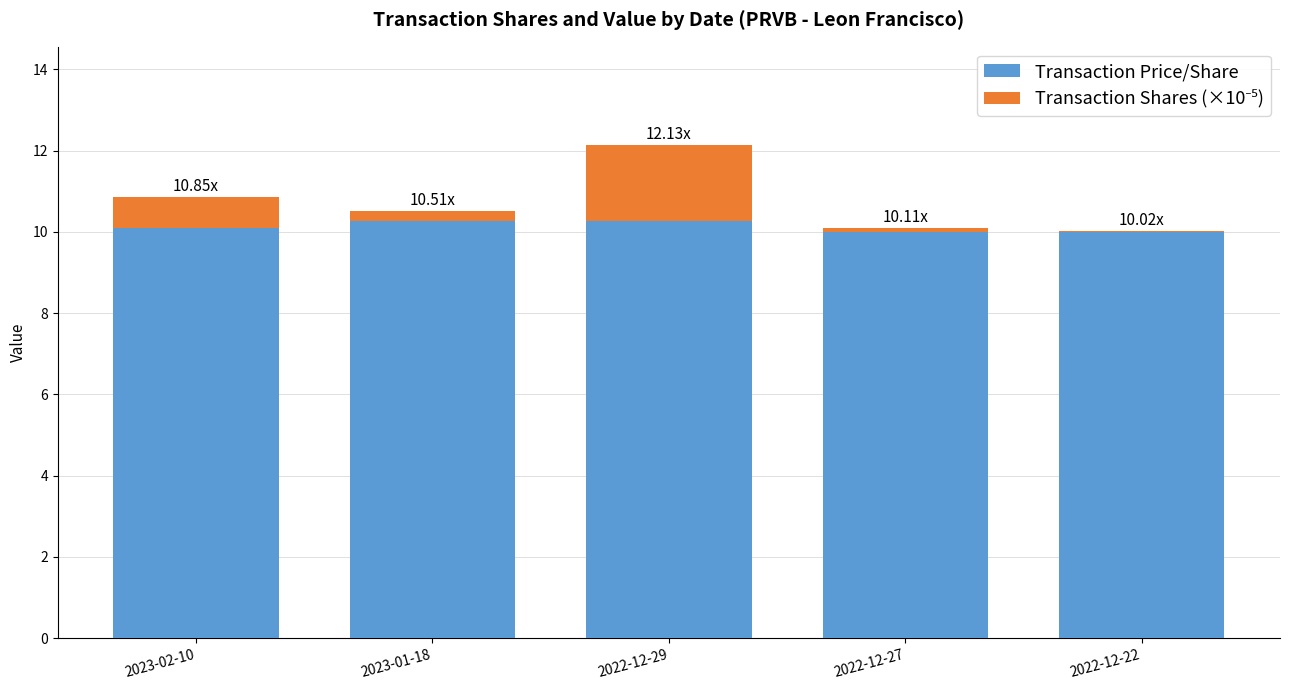

At which category is the sum across all series the highest?

2022-12-29